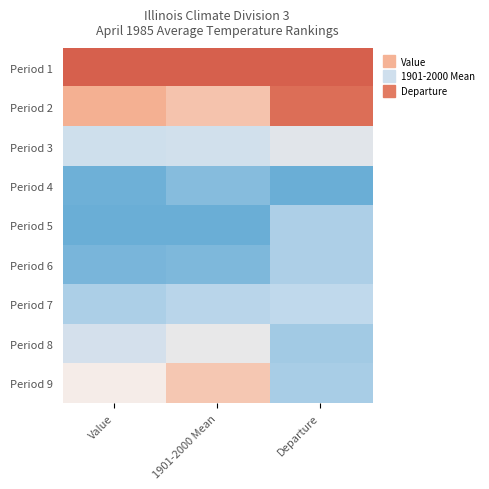

What is the spread (max minus min) of values at 1901-2000 Mean?

1.0